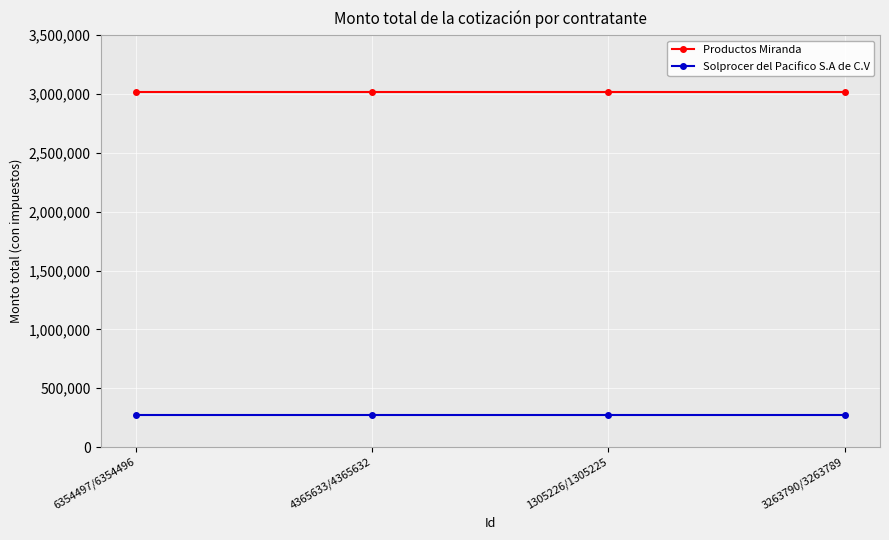

How many data points does each series have?

4